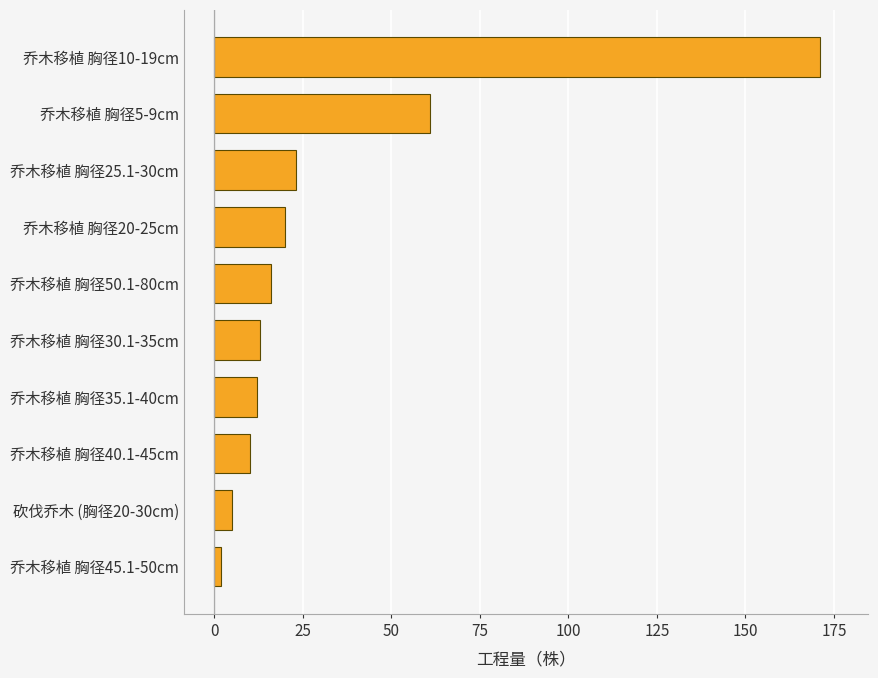

What is the greatest value displayed?

171